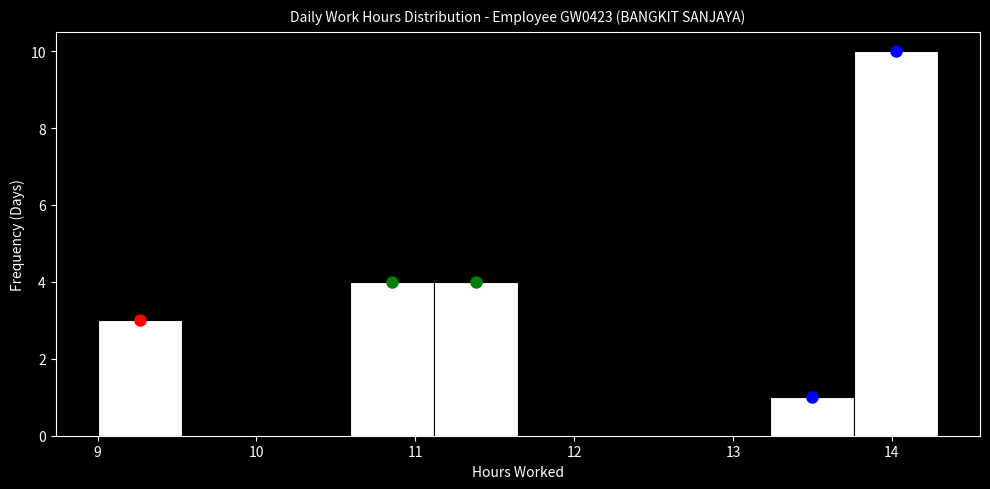

Over which range of the x-axis is the bar tallest?

13.8 to 14.3